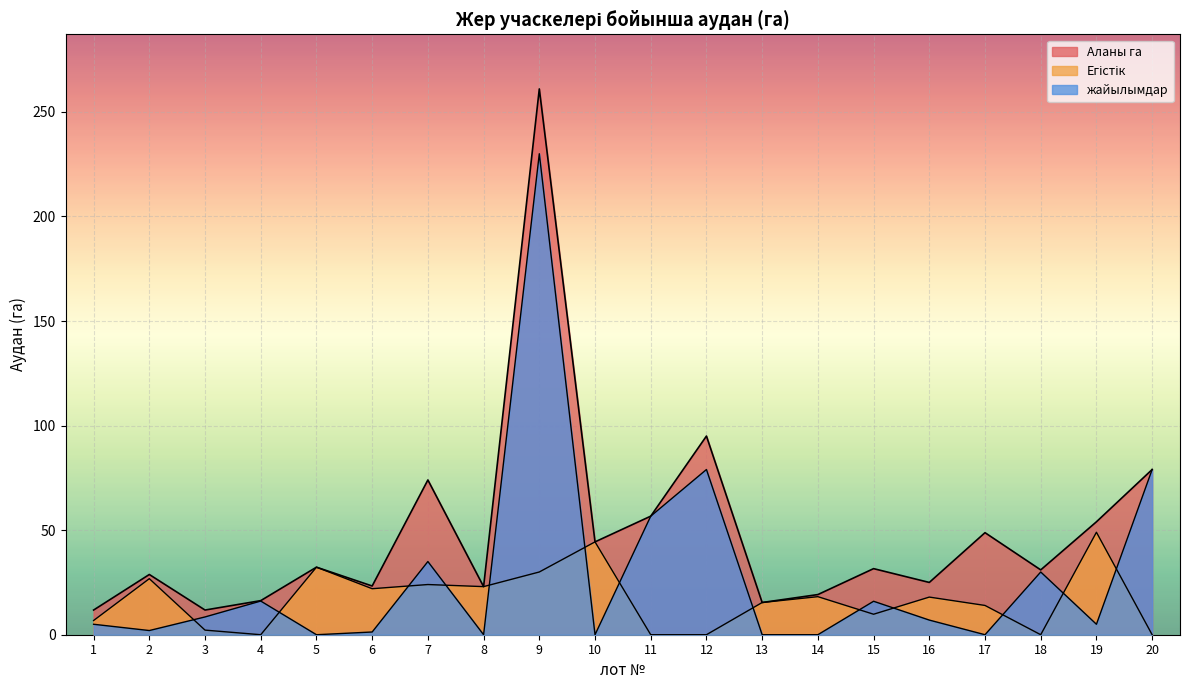

Where is the first local maximum for Аланы га?

2